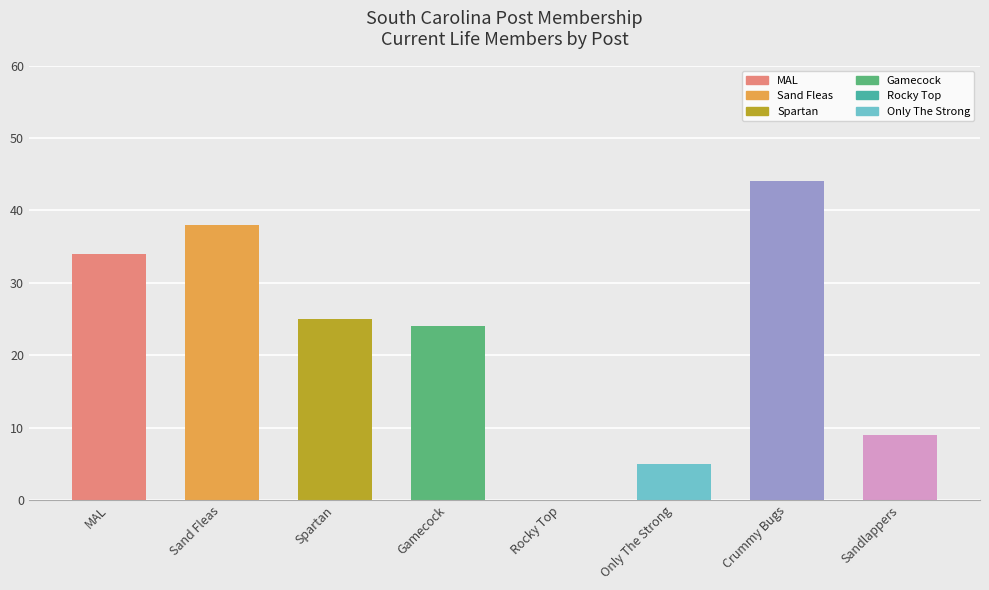

What is the greatest value displayed?

44